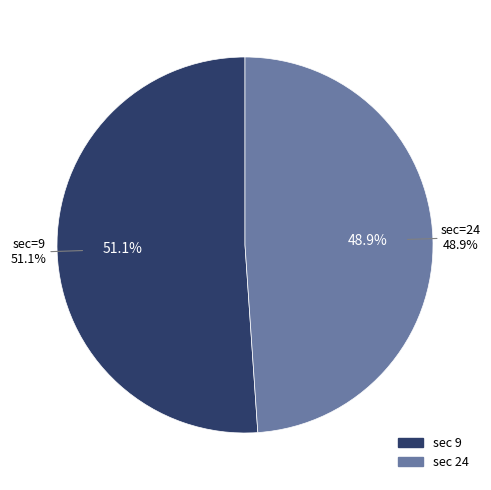

What percentage is NOT represented by 24?

51.1%